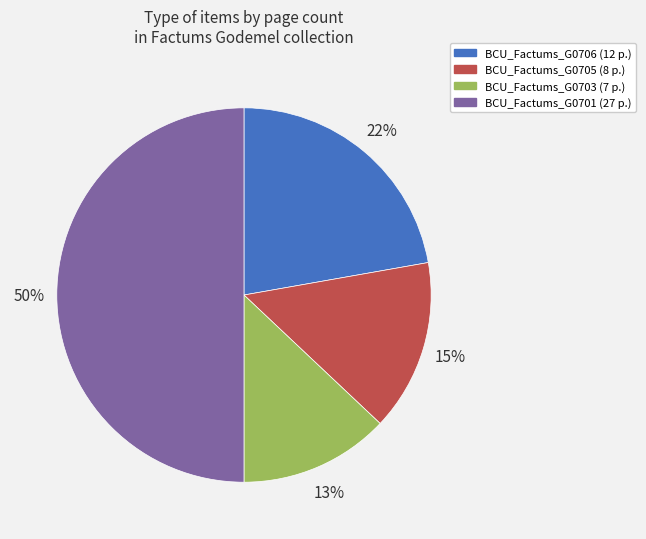

To the nearest percent, what is the difference between the largest and smallest slice percentages?

37%